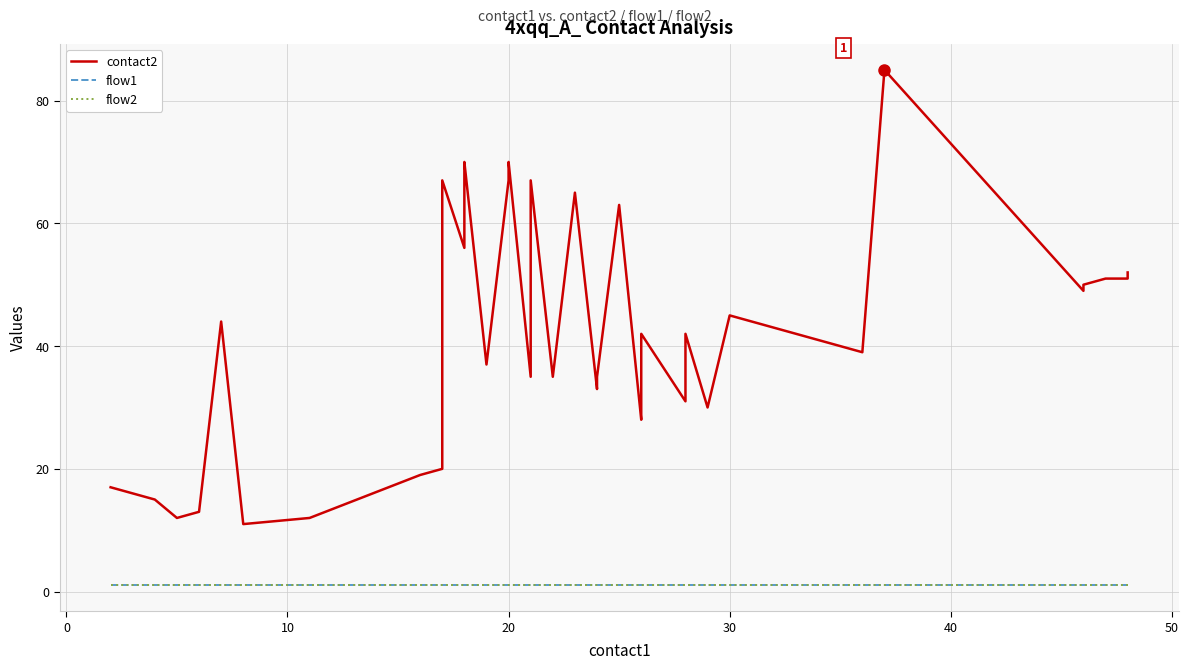

How many lines are shown in the chart?

3